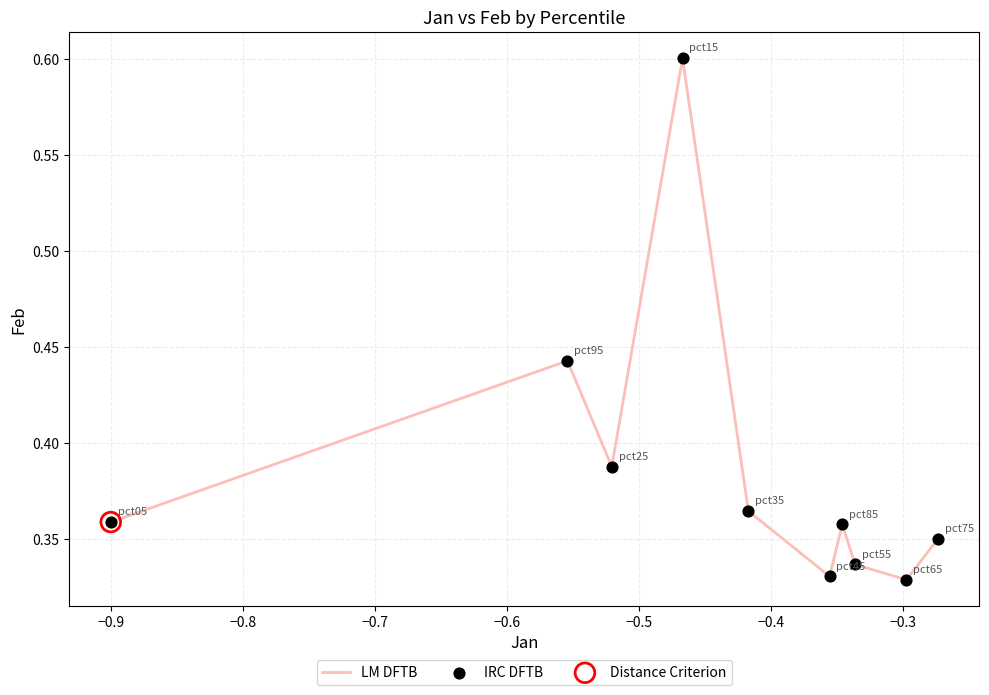

What is the maximum value shown in the chart?

0.6